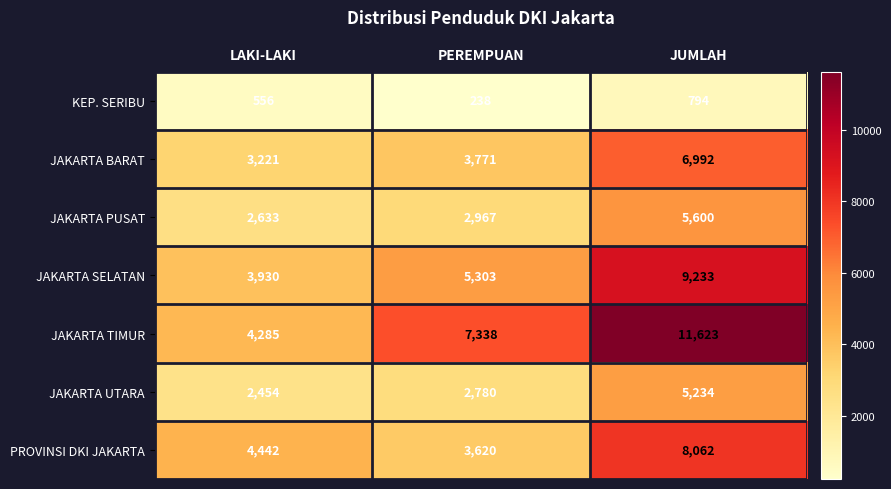

Is it true that KEP. SERIBU equals 856 at LAKI-LAKI?

False